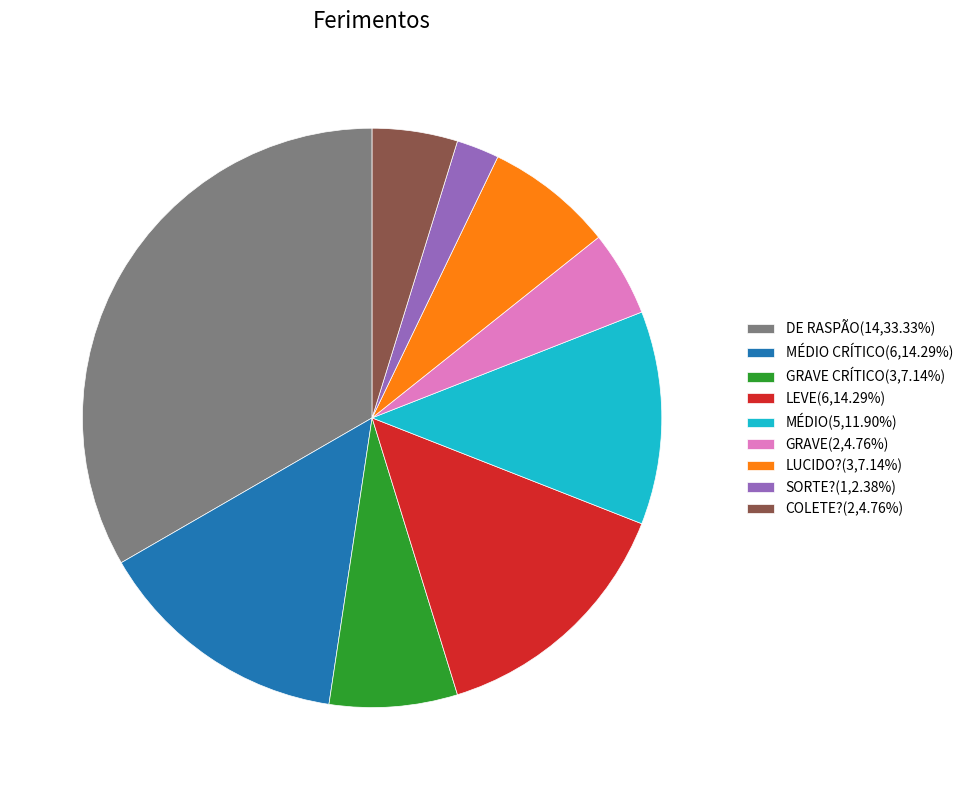

Is the sum of GRAVE(2,4.76%) and LEVE(6,14.29%) greater than half?

No